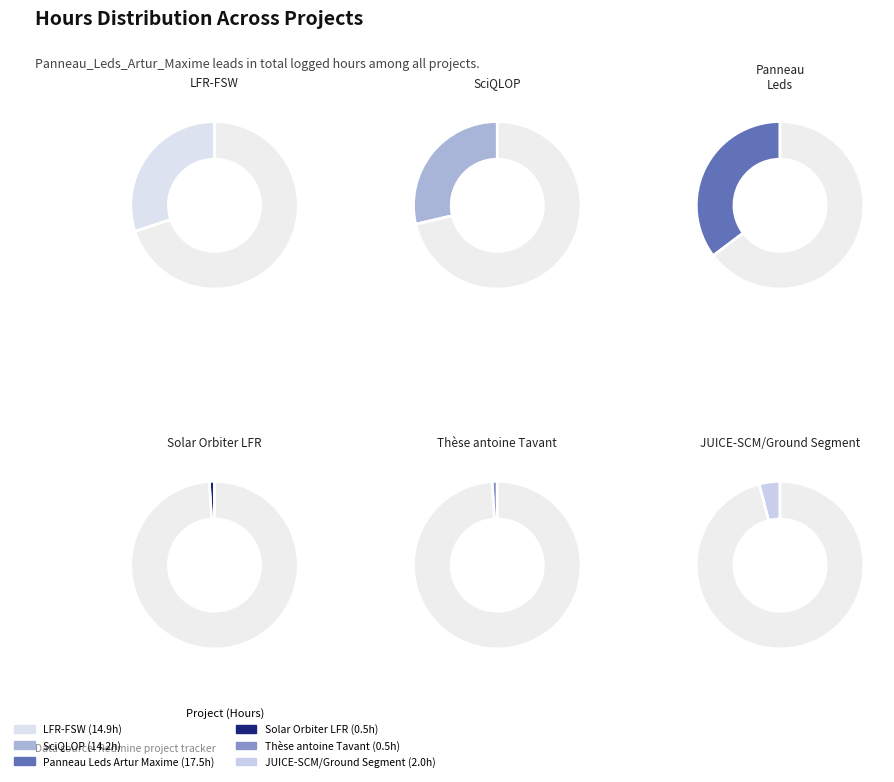

To the nearest percent, what portion does Solar Orbiter LFR represent?

1%